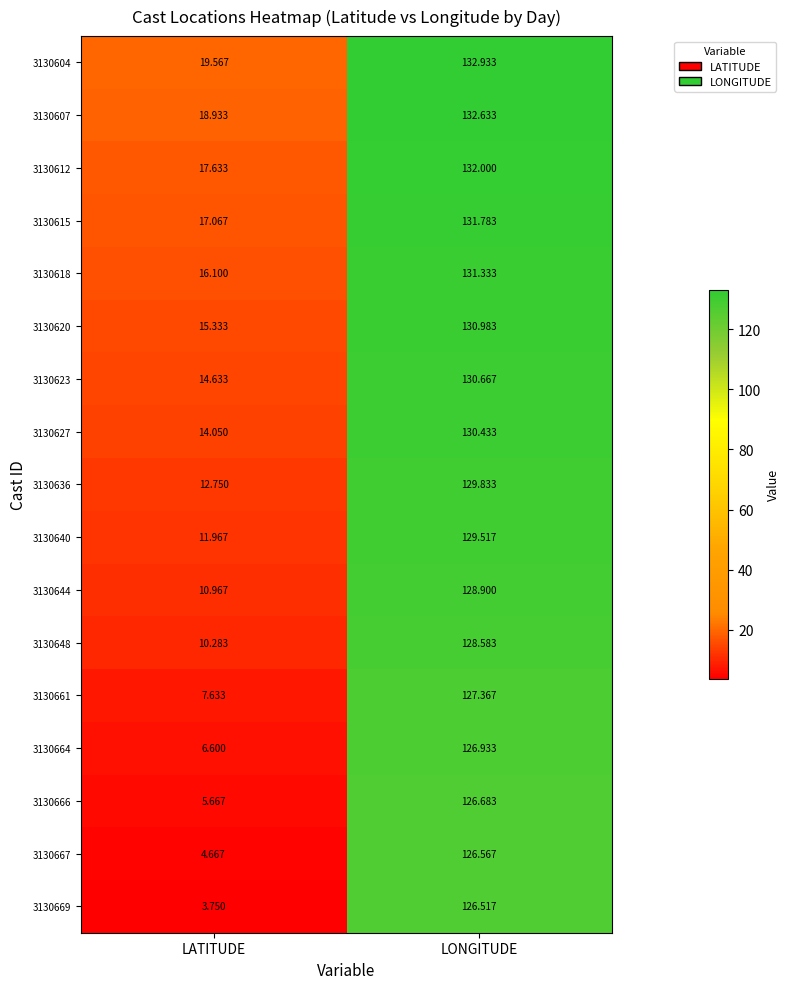

At which label does 3130667 first exceed 126?

LONGITUDE